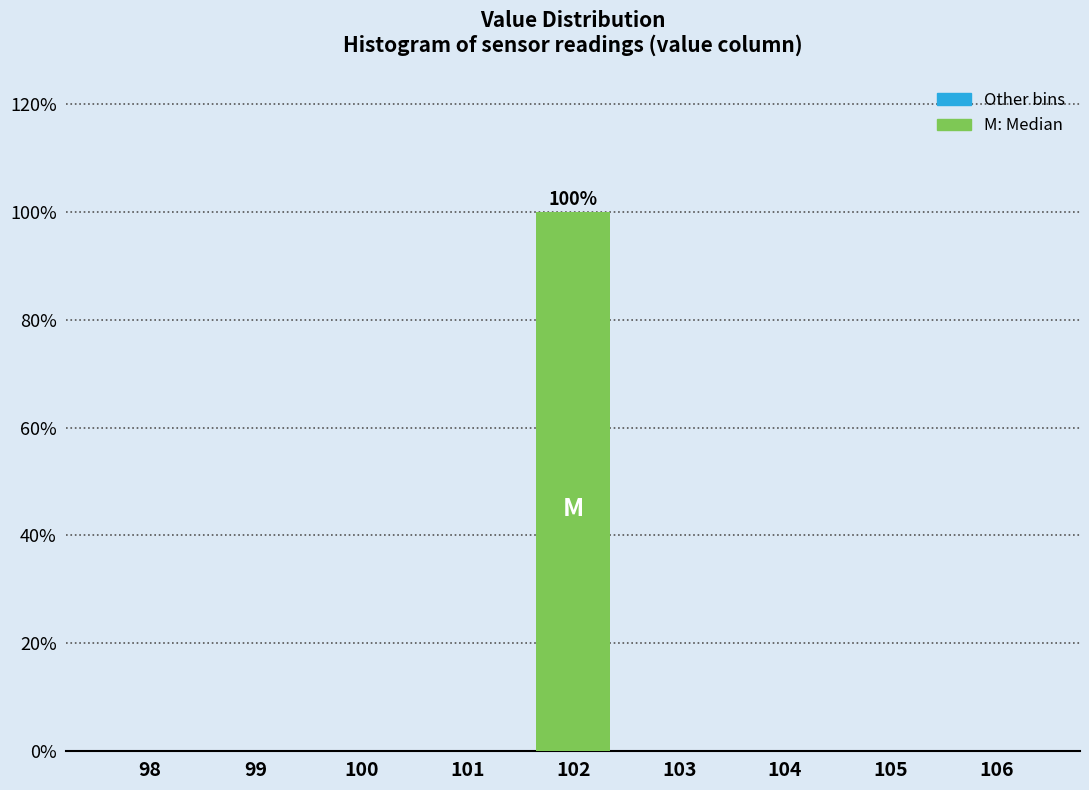

Reading left to right, extract all data points from this chart.

98=0	99=0	100=0	101=0	102=100	103=0	104=0	105=0	106=0